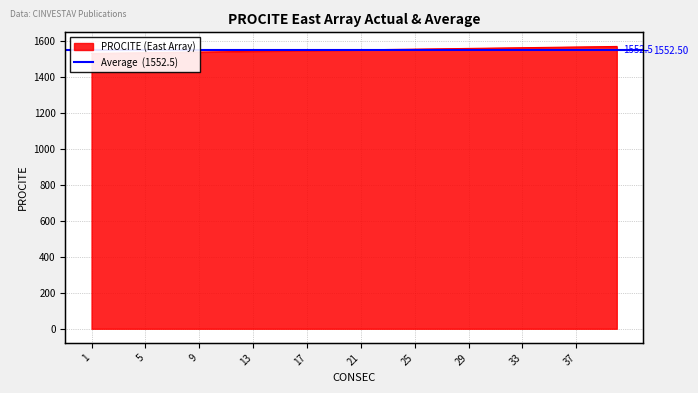

What is the value of the 32nd point from the left?

1564